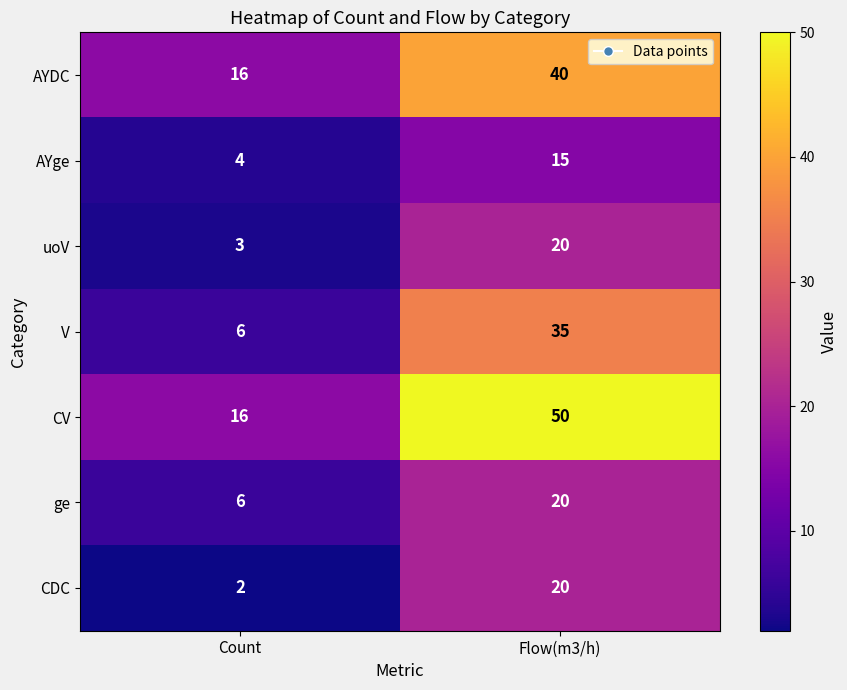

Which series changed the most between Count and Flow(m3/h)?

CV